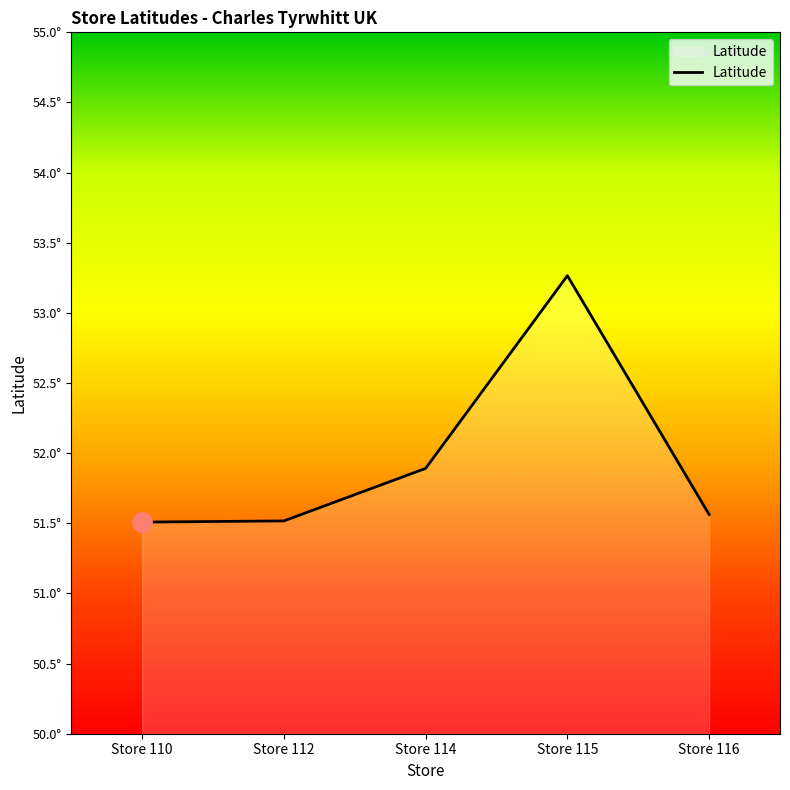

Does the chart display data point markers on the line(s)?

No